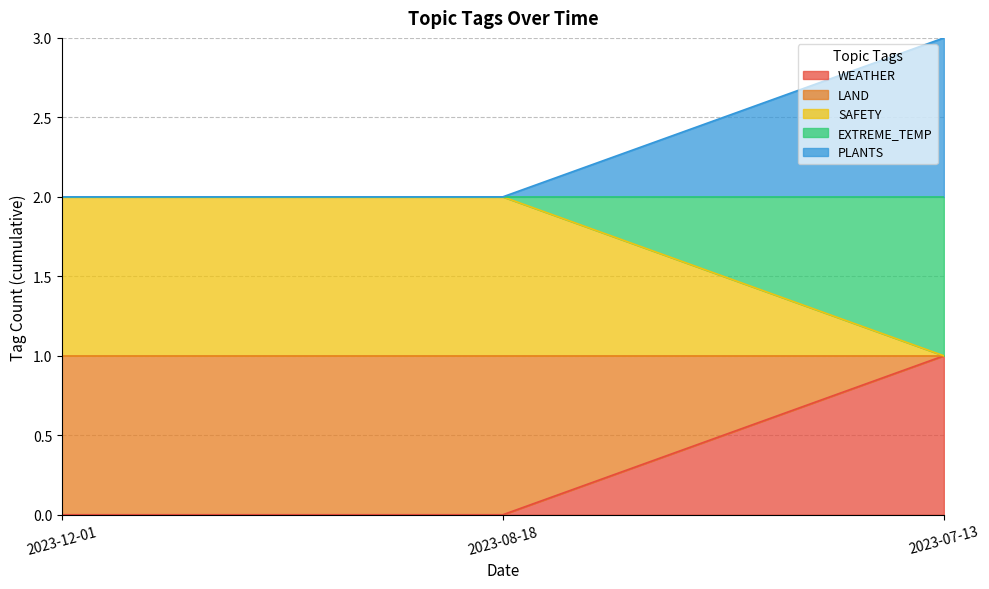

Rank the series by their maximum value, from highest to lowest.

PLANTS, SAFETY, WEATHER